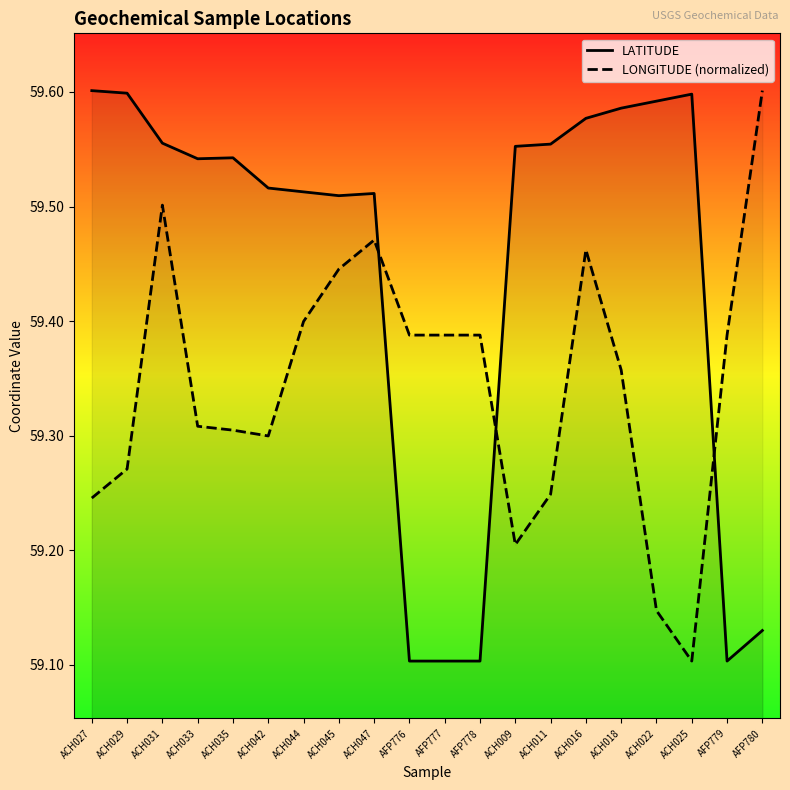

Reading left to right, what are all the values shown in this chart?

LATITUDE: 59.6	59.6	59.6	59.5	59.5	59.5	59.5	59.5	59.5	59.1	59.1	59.1	59.6	59.6	59.6	59.6	59.6	59.6	59.1	59.1
LONGITUDE (normalized): 59.2	59.3	59.5	59.3	59.3	59.3	59.4	59.4	59.5	59.4	59.4	59.4	59.2	59.2	59.5	59.4	59.1	59.1	59.4	59.6